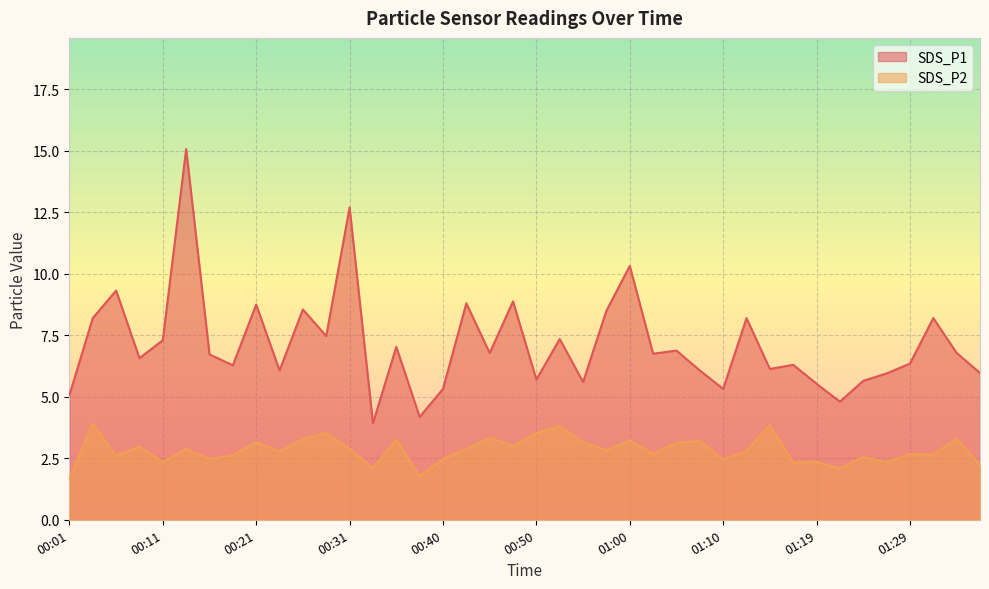

Where is SDS_P2 nearest to the value 2?

01:22